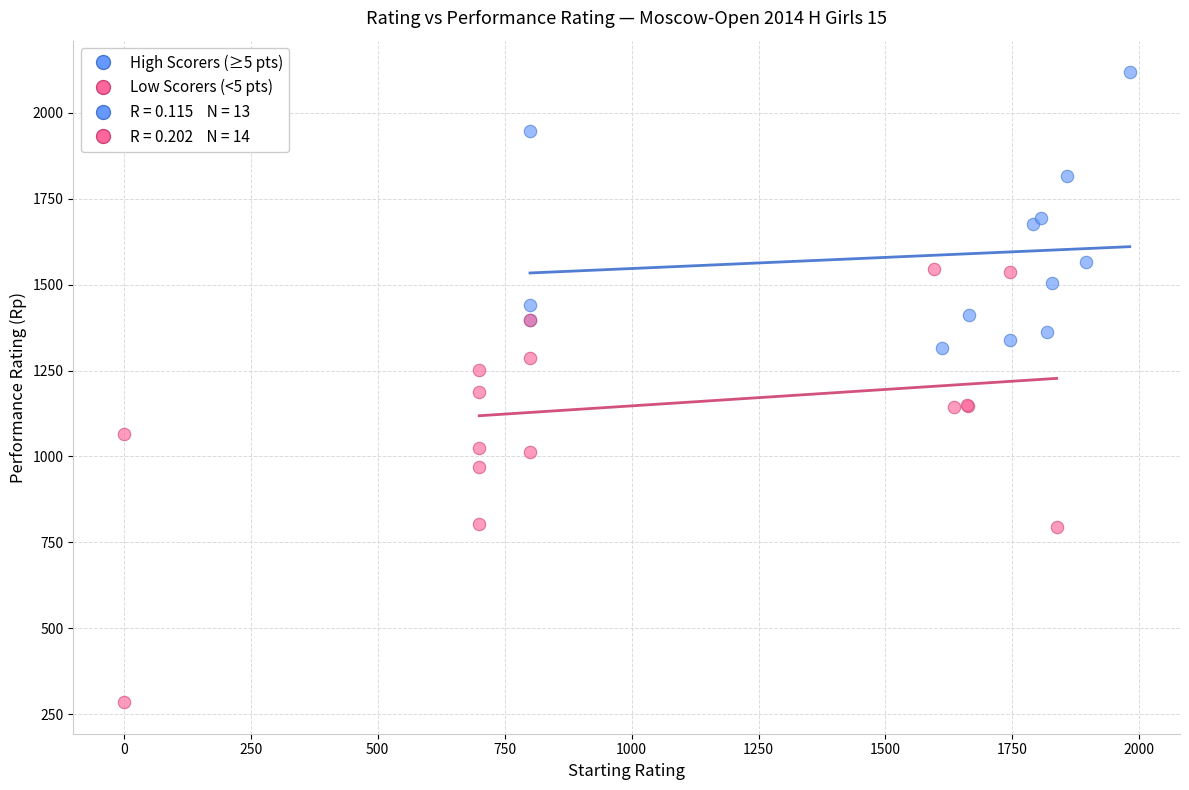

Which series has the largest Y range (max minus min)?

Low Scorers (<5 pts)